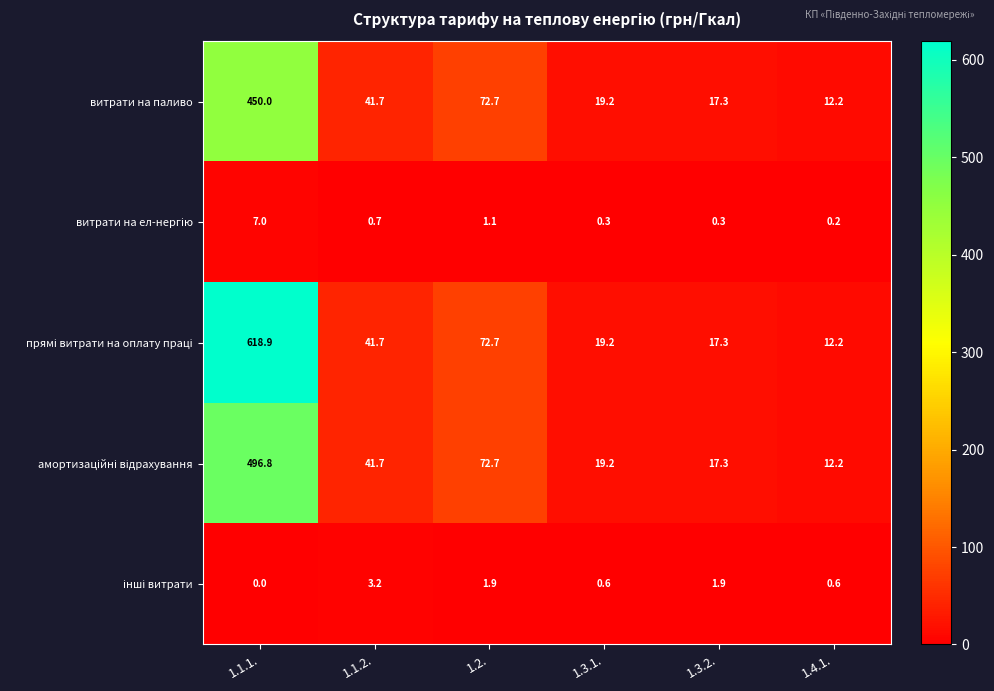

At which category is the sum across all series the highest?

1.1.1.